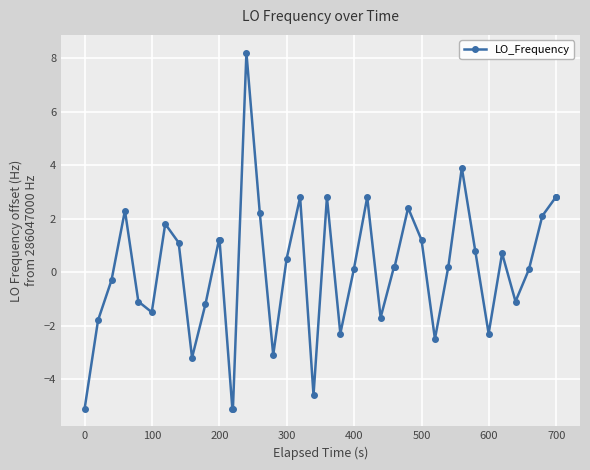

Reading right to left, transcribe all the data shown in this chart.

2.8	2.8	2.1	0.1	-1.1	0.7	-2.3	0.8	3.9	0.2	-2.5	1.2	2.4	0.2	0.2	-1.7	2.8	0.1	-2.3	2.8	-4.6	2.8	0.5	-3.1	2.2	8.2	-5.1	-5.1	1.2	1.2	-1.2	-3.2	1.1	1.8	-1.5	-1.1	2.3	-0.3	-1.8	-5.1